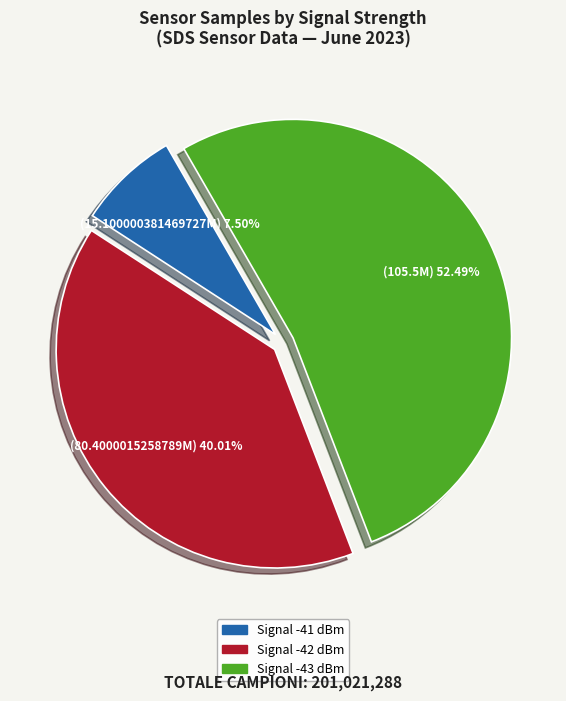

How many slices are in this pie chart?

3